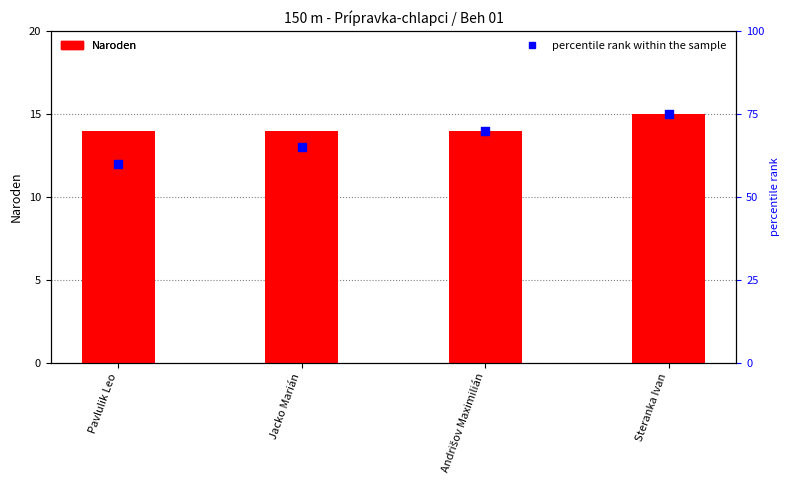

At which category is the sum across all series the highest?

Steranka Ivan